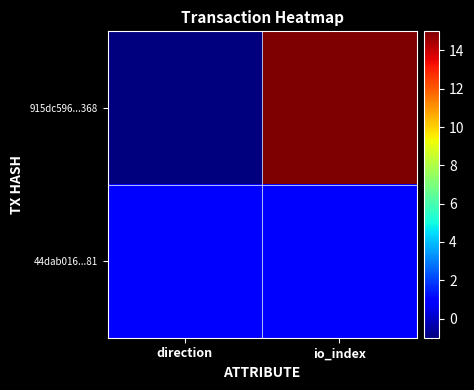

Between direction and io_index, which series saw the biggest shift?

915dc596...368